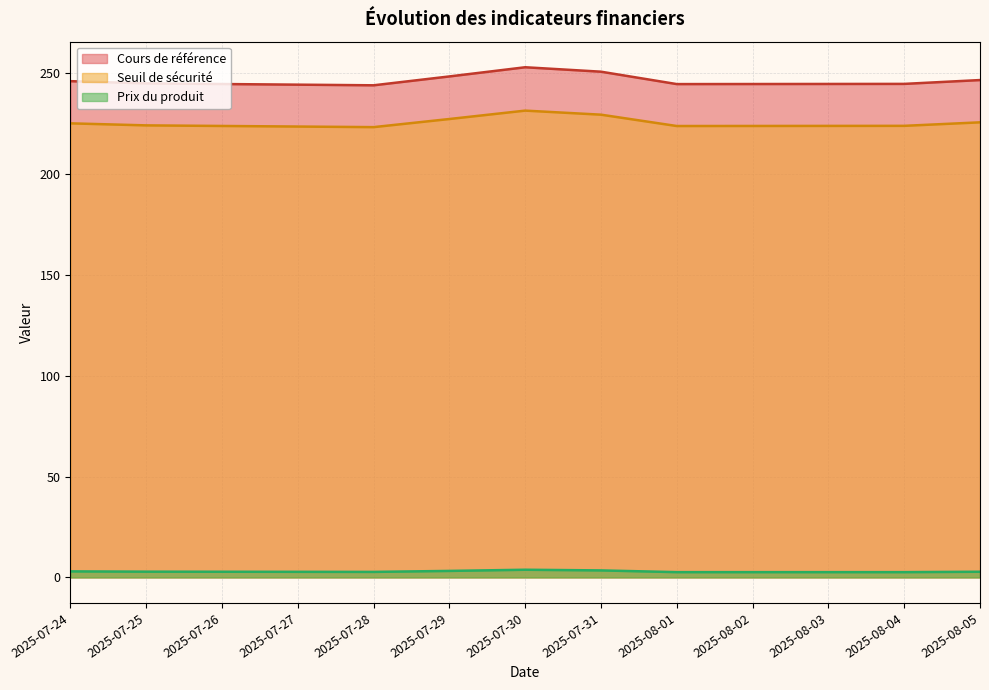

What is the total value across all series at 2025-07-25?

472.0